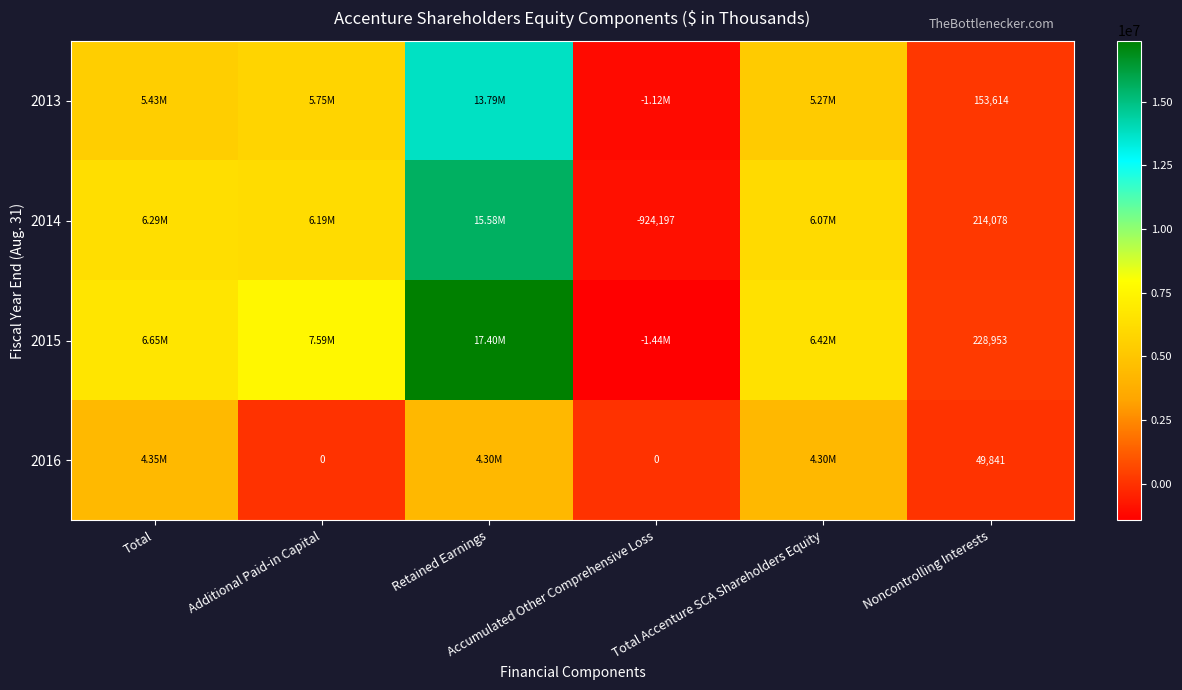

Which category has the highest value in the 2013 series?

Retained Earnings